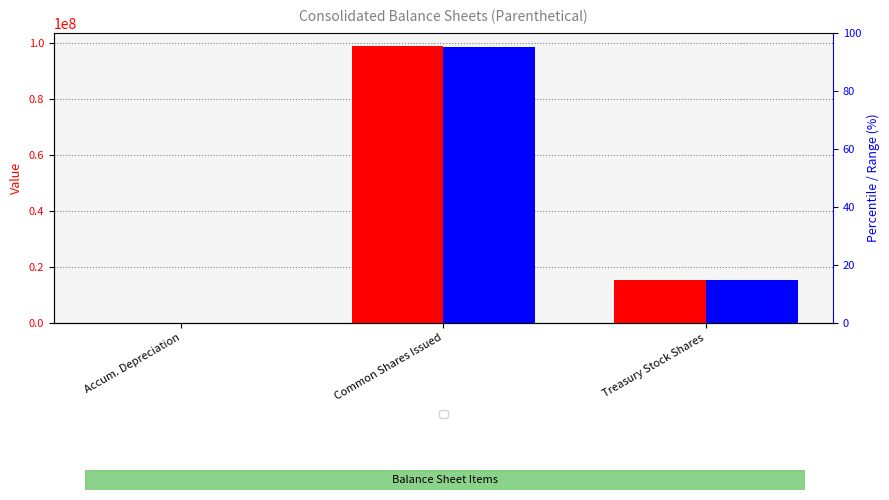

What is the label of the 2nd bar from the right?

Common Shares Issued